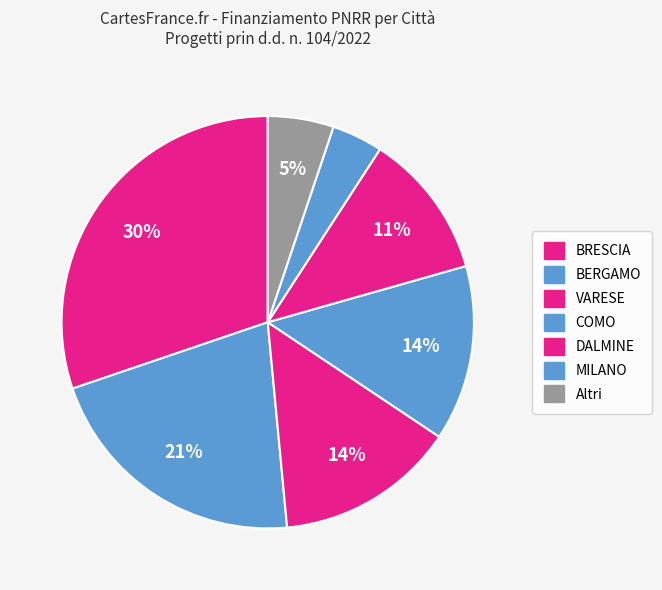

Which category has the smallest portion of the pie?

MILANO